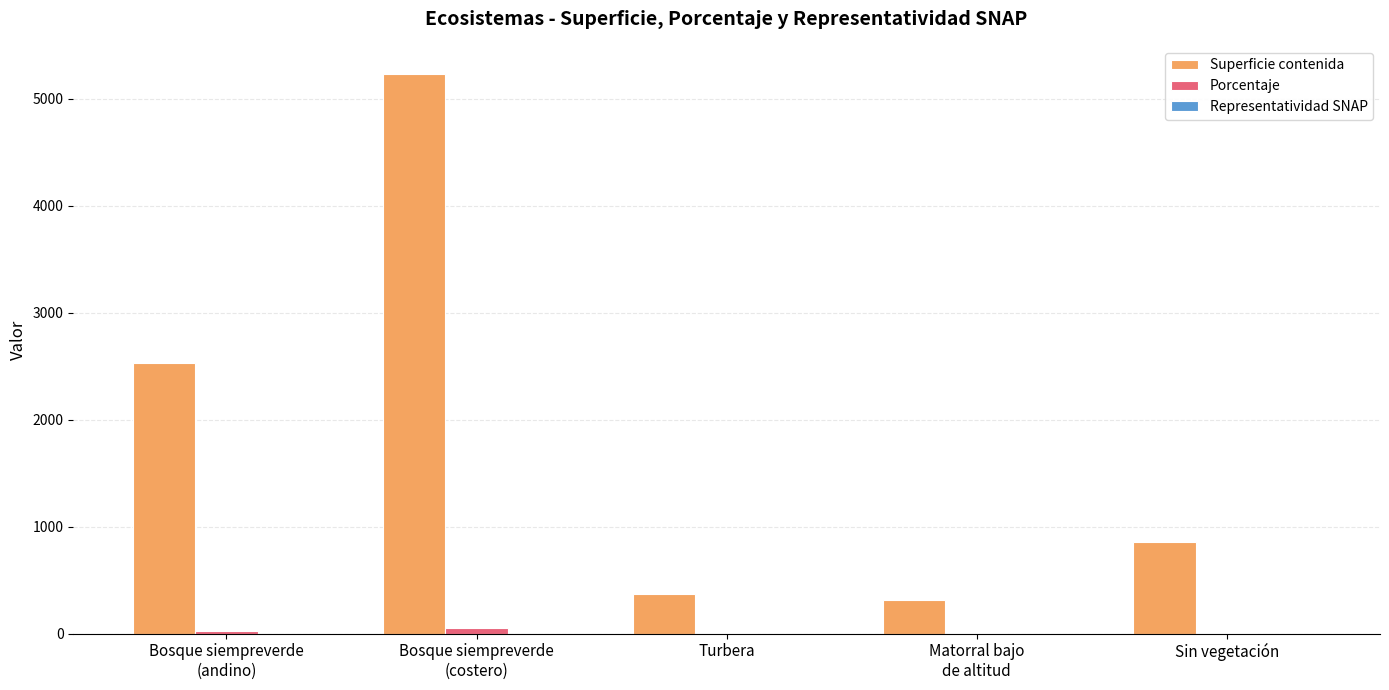

What is the greatest value displayed?

5235.3